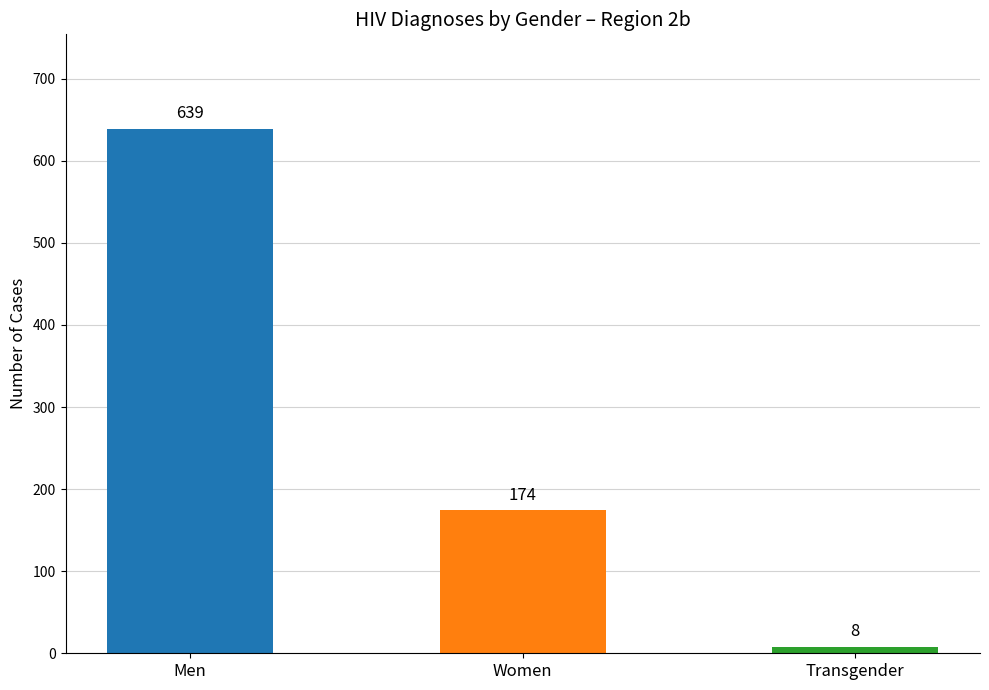

List the labels in order of value, smallest first.

Transgender, Women, Men